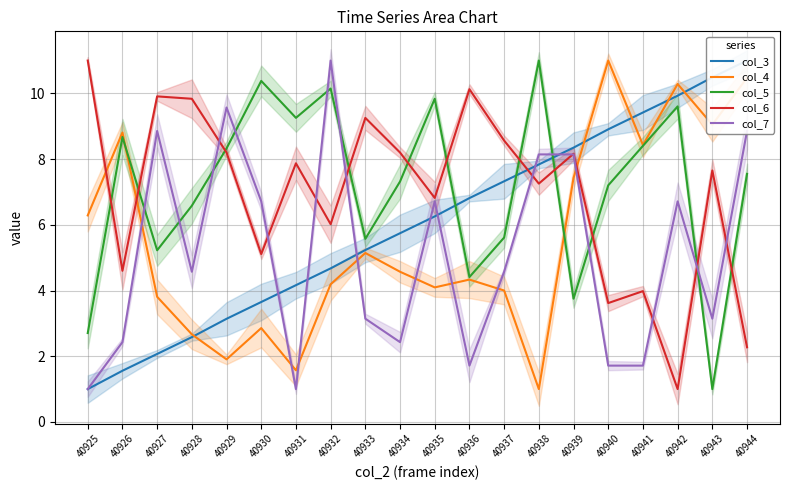

After their last crossing, which series has the higher values: col_4 or col_7?

col_4